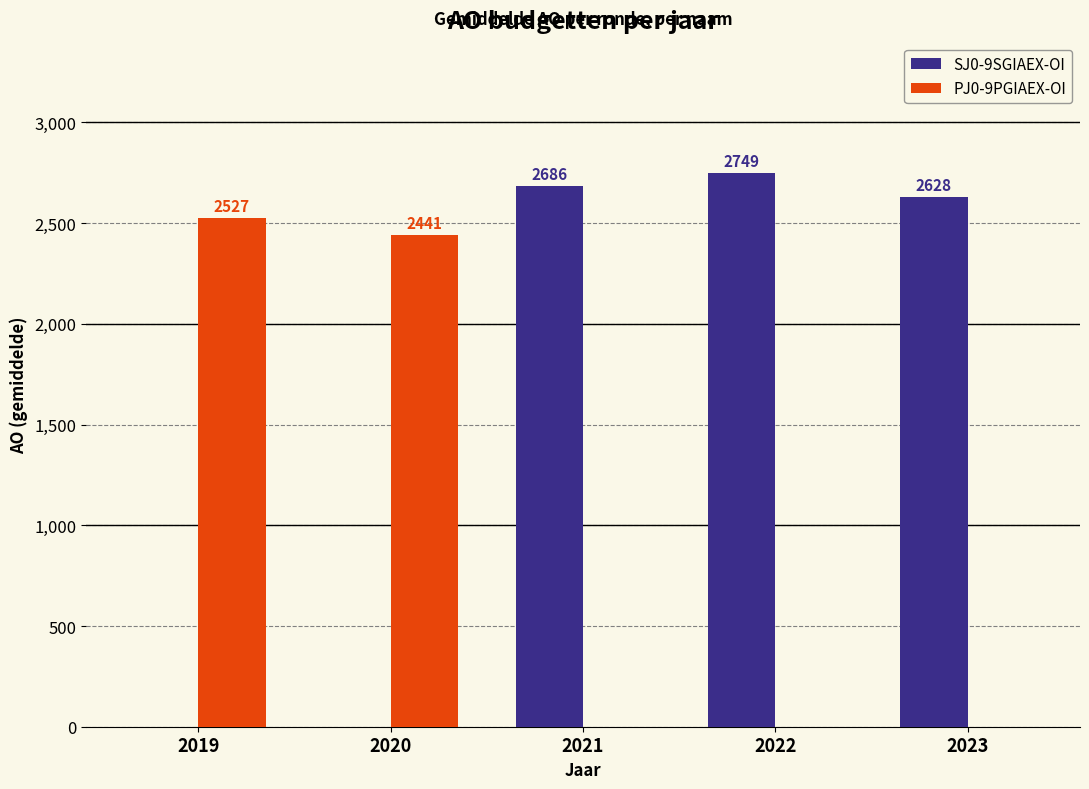

Which series has the widest spread of values?

SJ0-9SGIAEX-OI